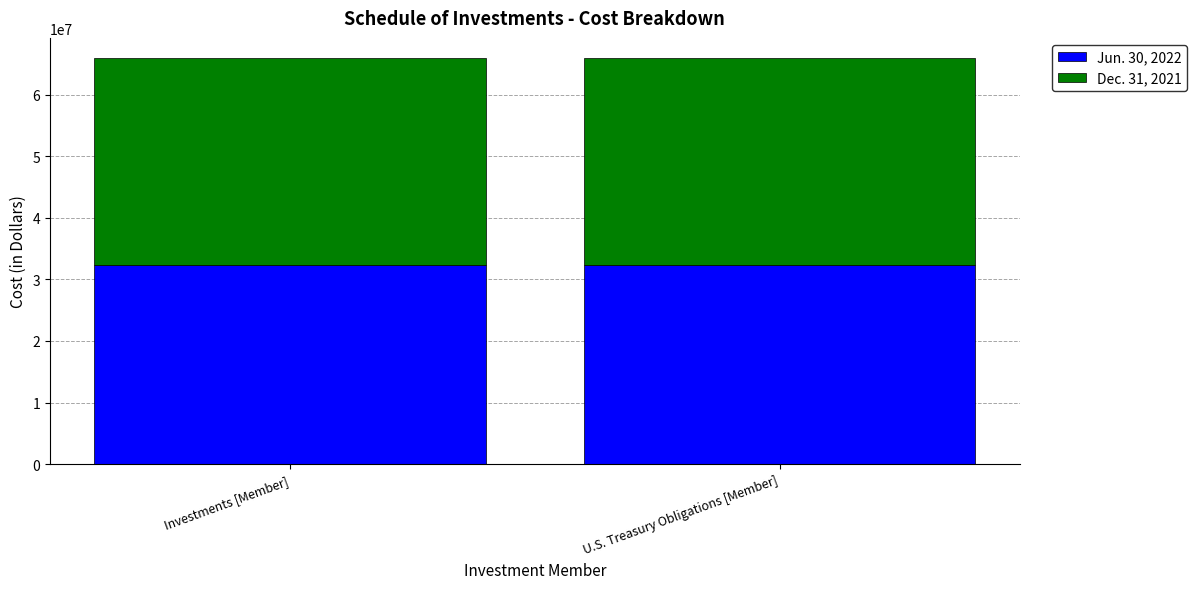

What is the total value across all series at Investments [Member]?

65957764